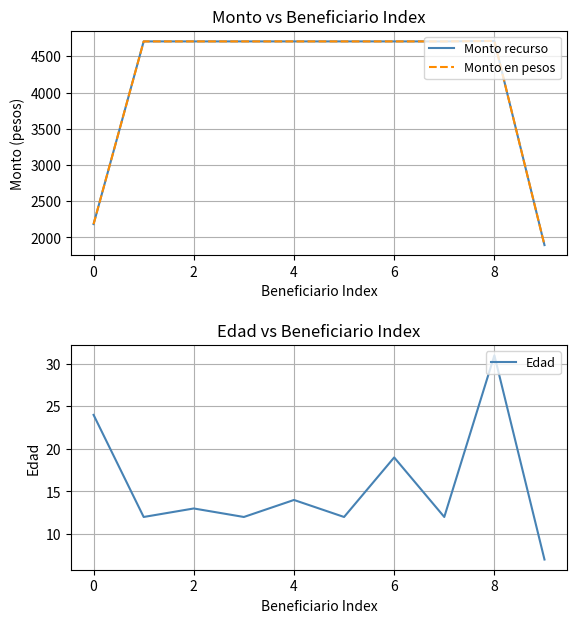

True or false: Edad has more than 1 interior local peaks.

True